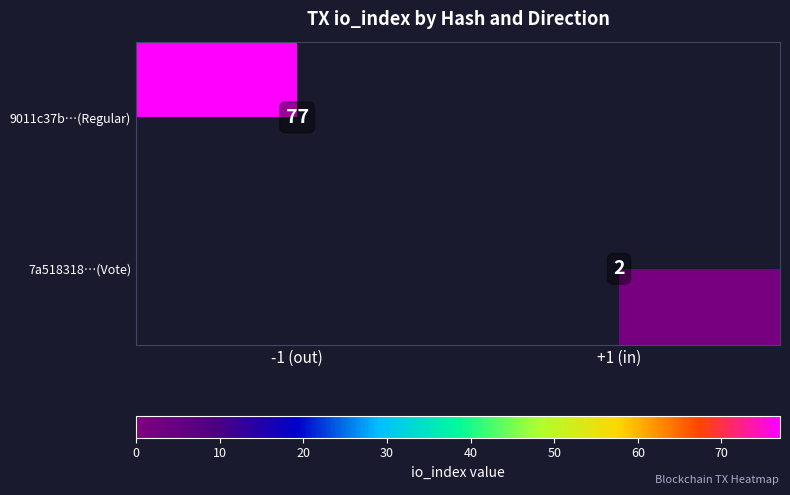

Between +1 (in) and -1 (out), which is larger?

-1 (out)